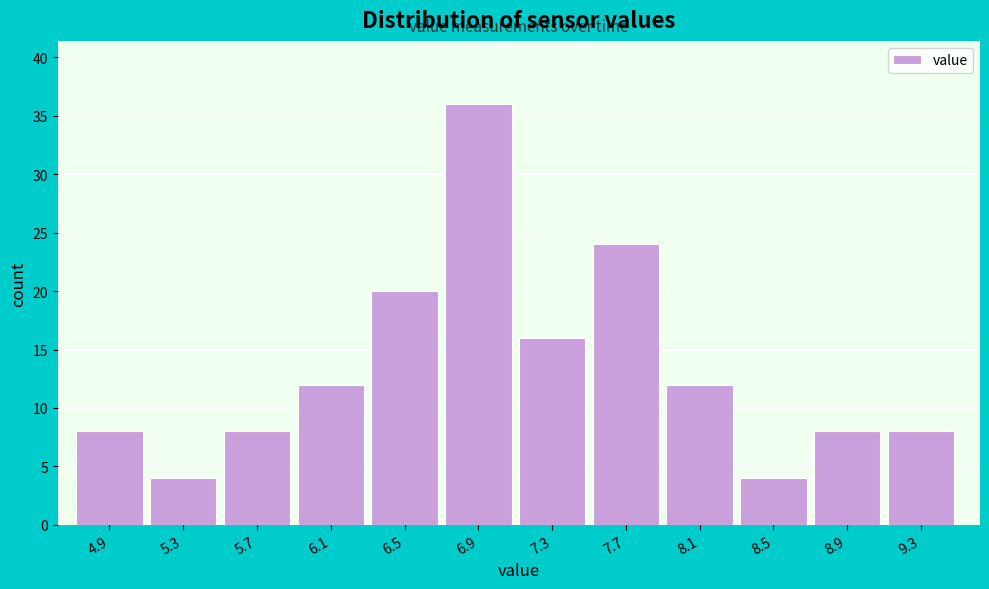

How tall is the bar that spans 5.5 to 5.9 on the x-axis? Neither the bar edges nor the heights are printed on the chart, so give them approximately, as read against the axes.

8